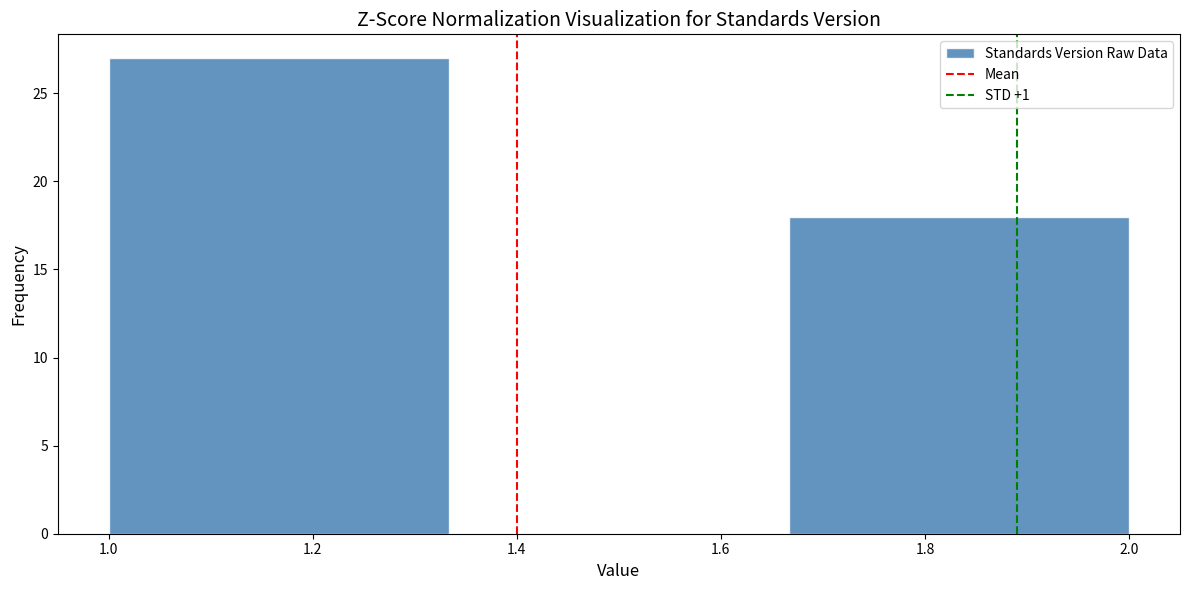

How tall is the bar that spans 1.66 to 2.00 on the x-axis? Neither the bar edges nor the heights are printed on the chart, so give them approximately, as read against the axes.

18